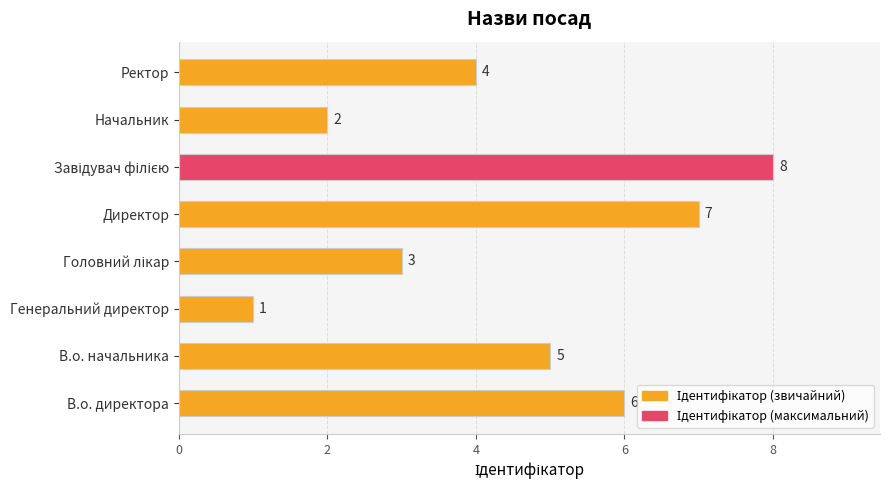

What is the sum of the values at Генеральний директор and Директор?

8